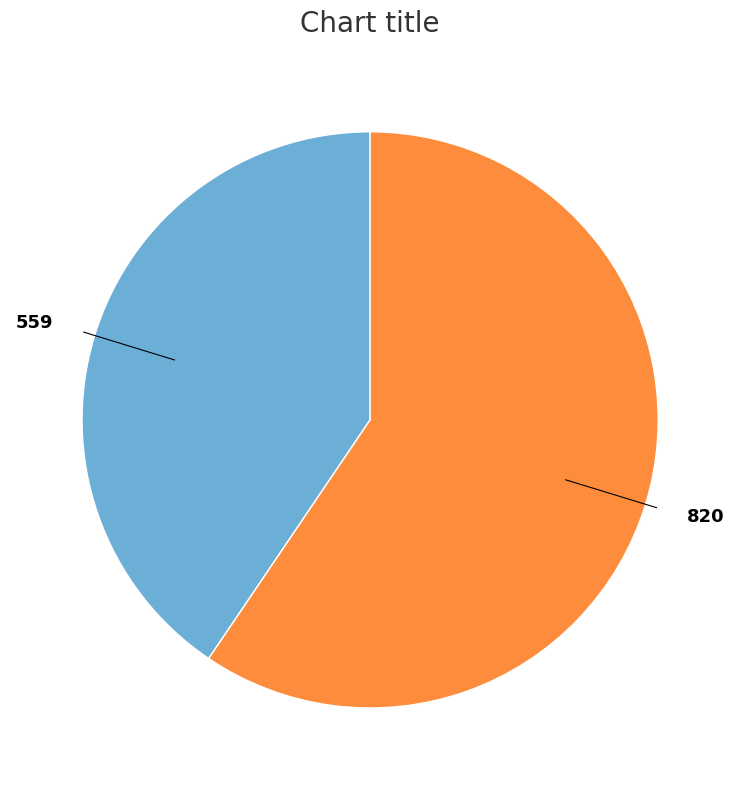

Which slice is the smallest?

559